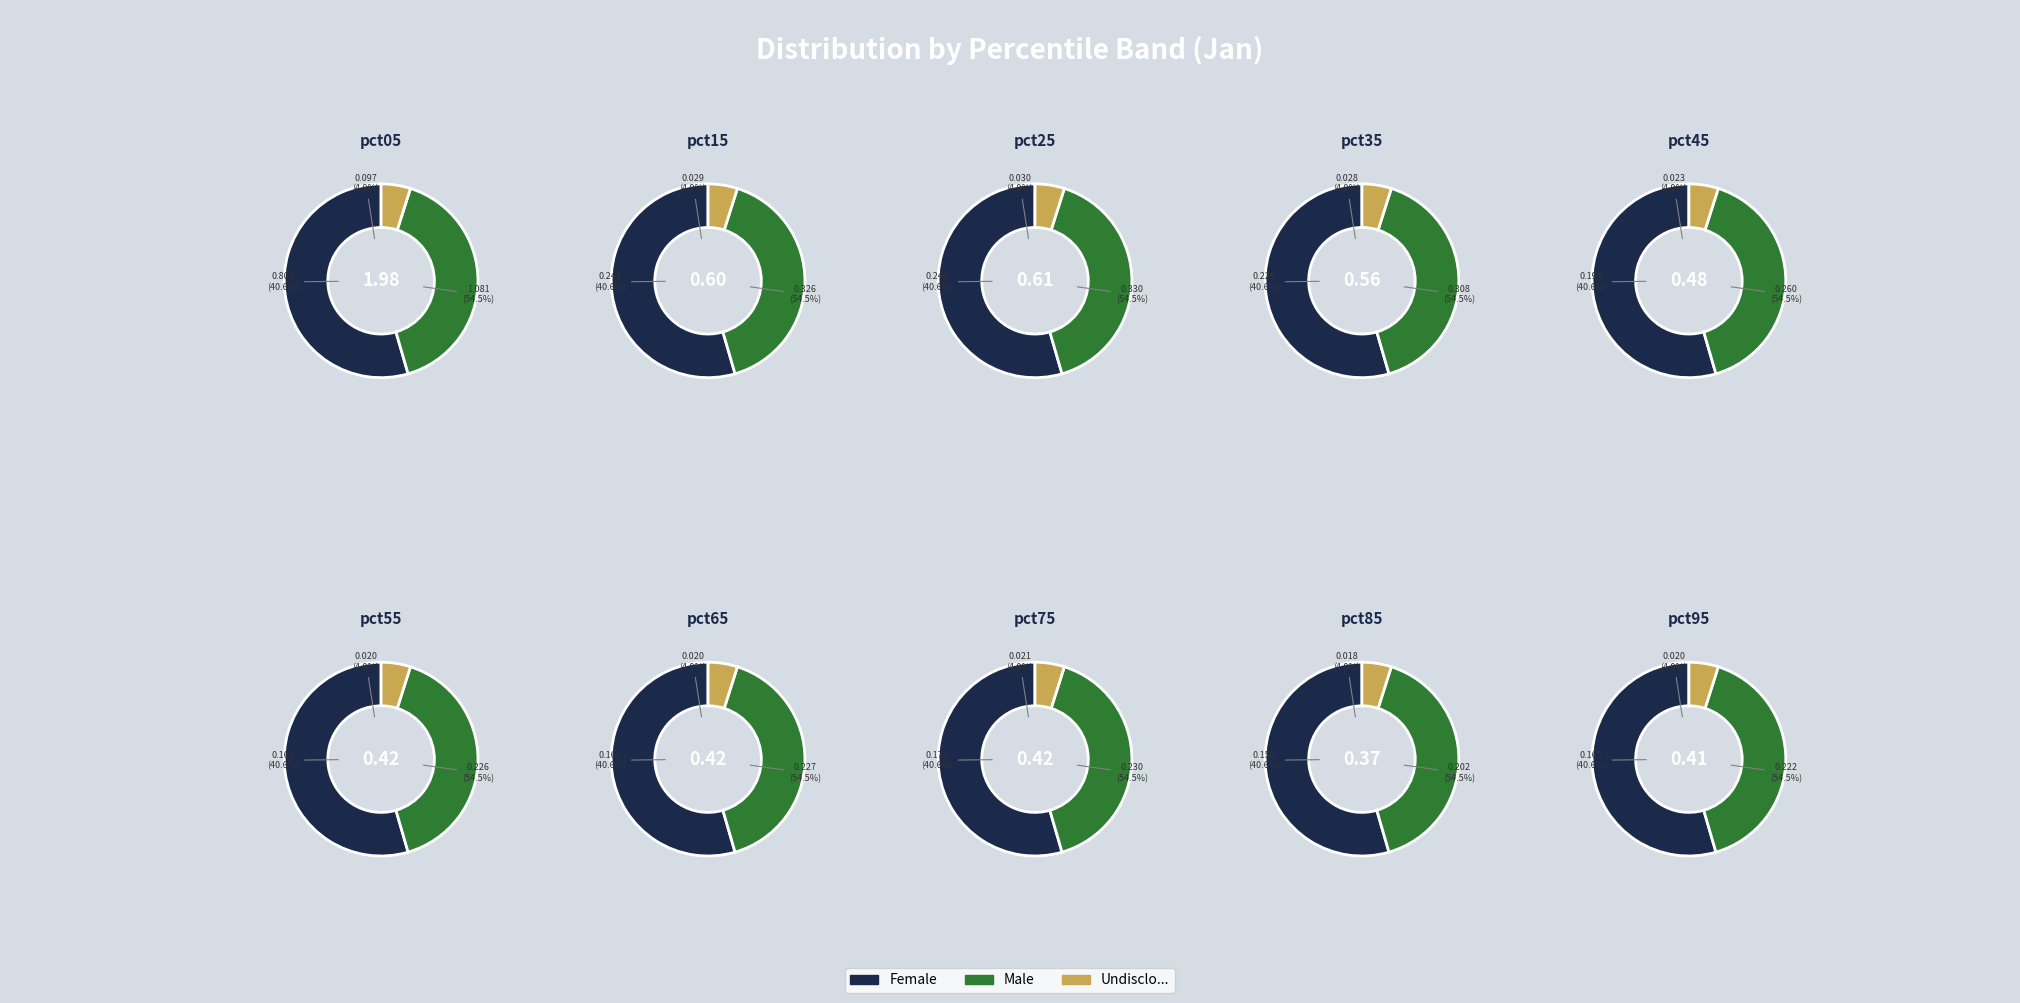

What percentage is the pct25 slice, to the nearest percent?

10%